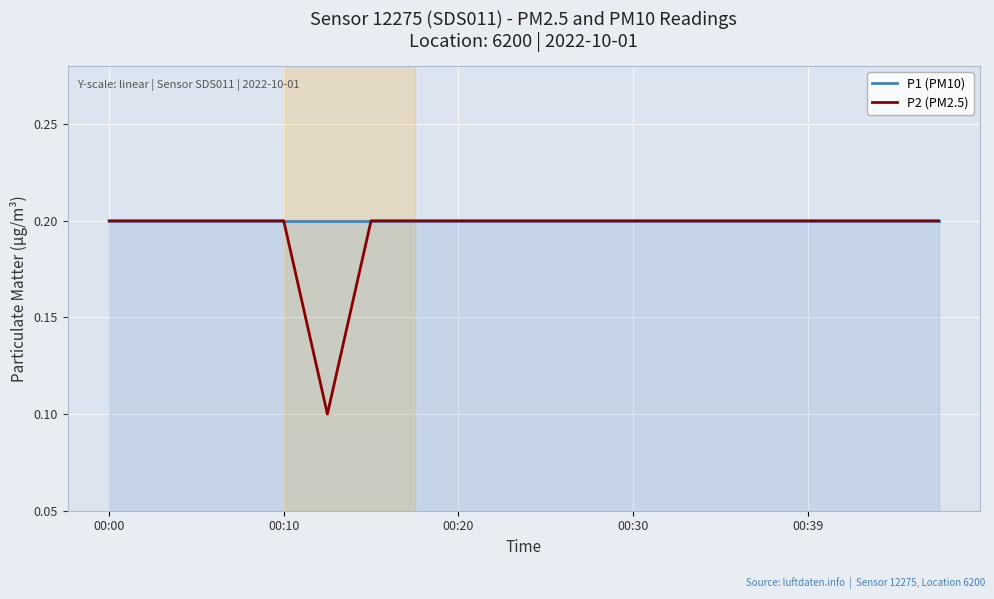

Which series has the largest range (max minus min)?

P2 (PM2.5)